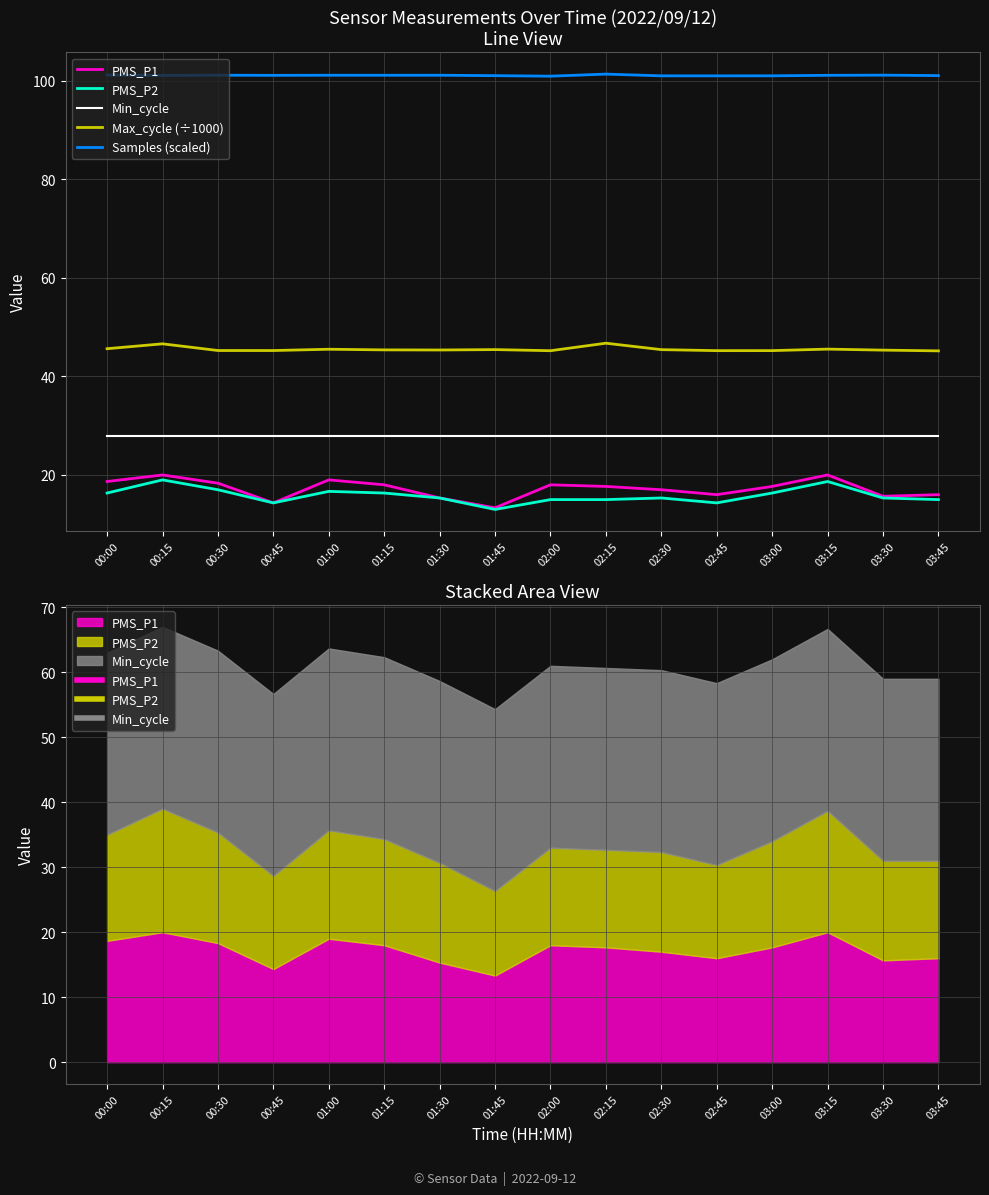

What is the difference between the second highest and minimum values in the Max_cycle (÷1000) series?

1.4